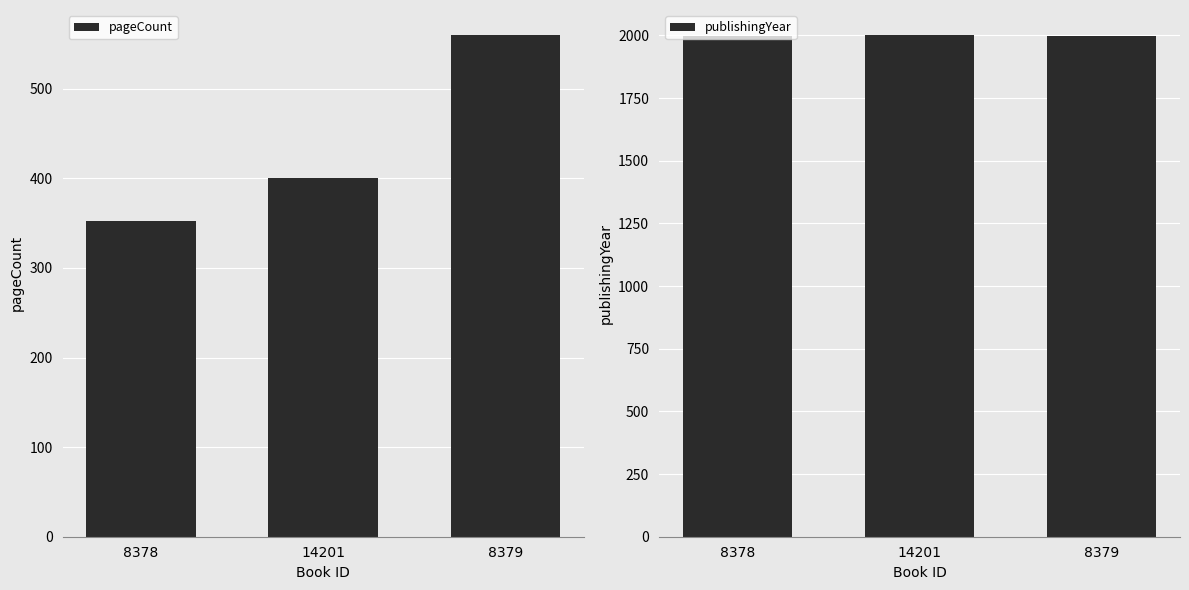

Is the value of publishingYear at 14201 greater than the value of pageCount at 14201?

Yes